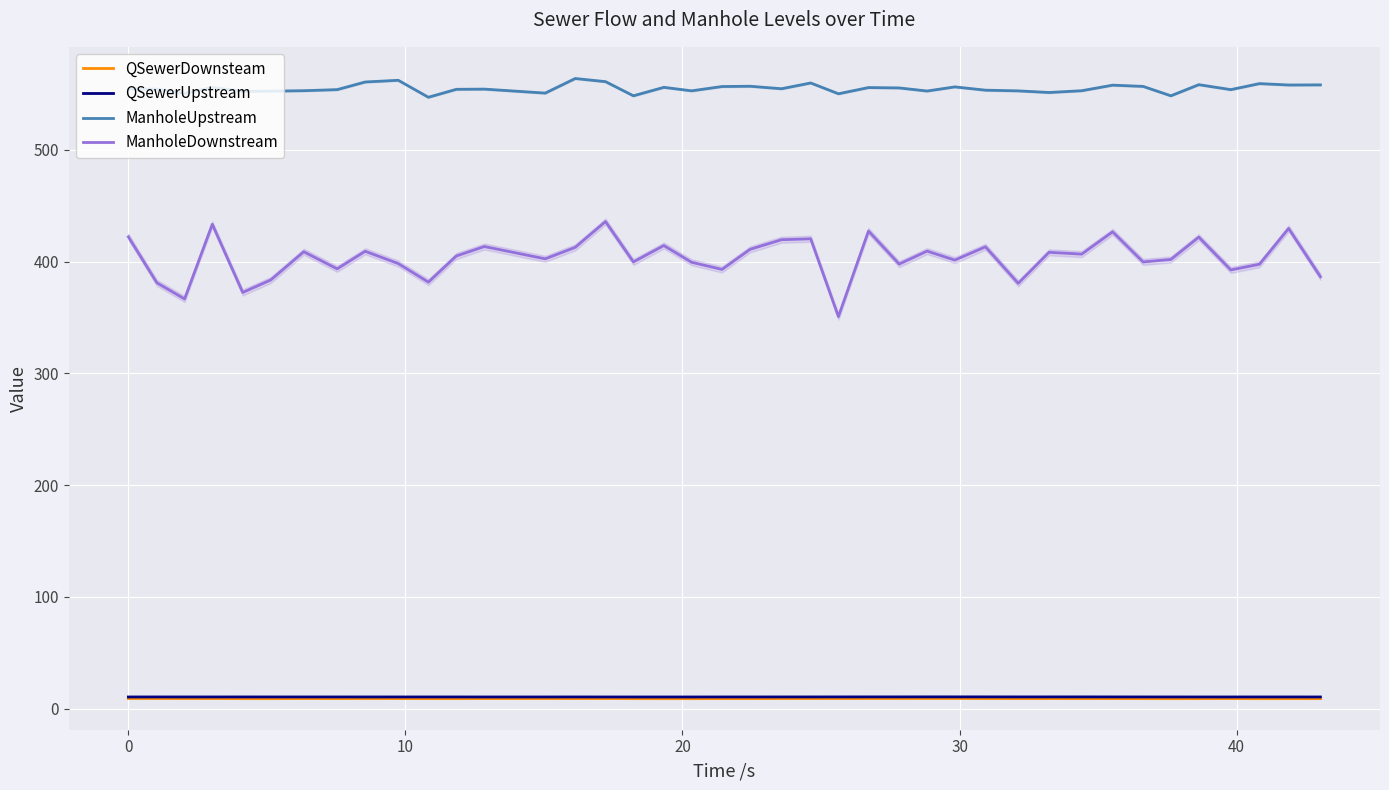

True or false: QSewerUpstream and ManholeDownstream cross at least once.

False